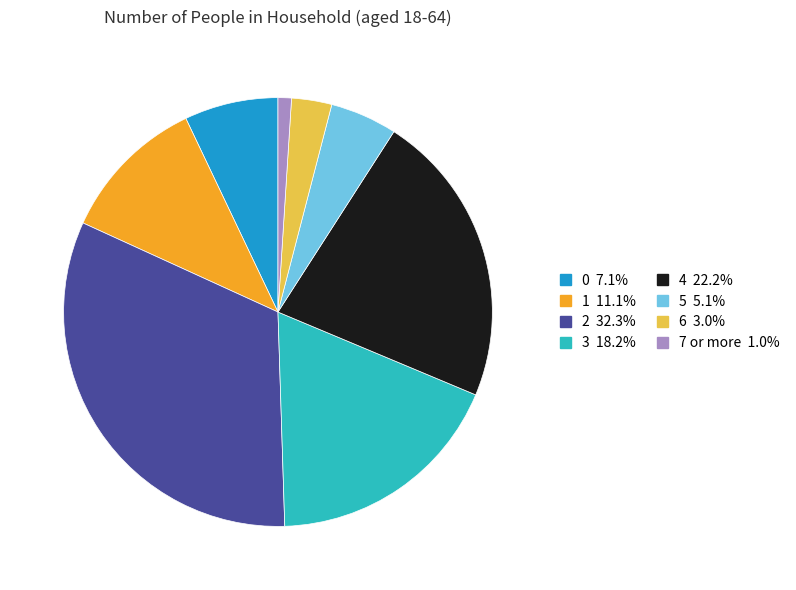

Do 5 and 3 together represent more than half of the pie?

No